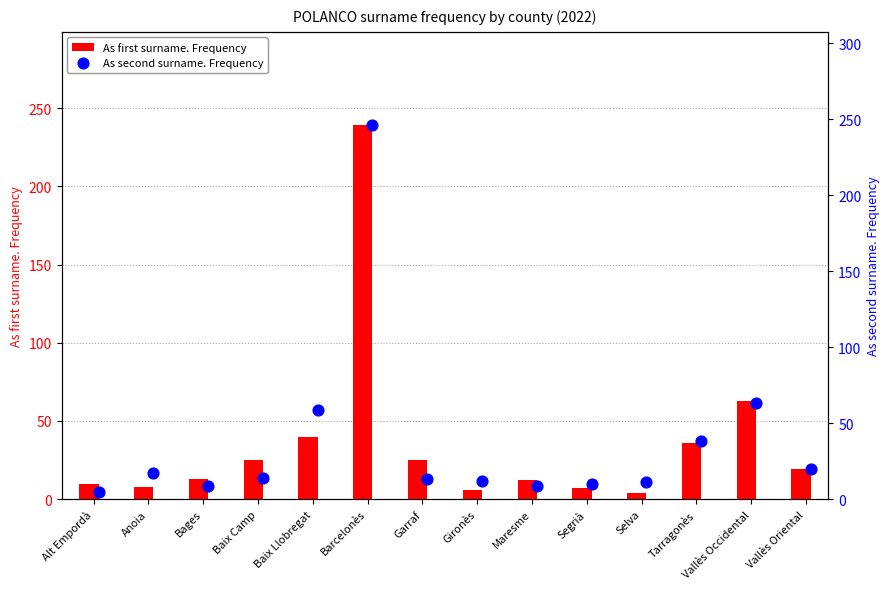

Which series contains the lowest Y value?

As first surname. Frequency